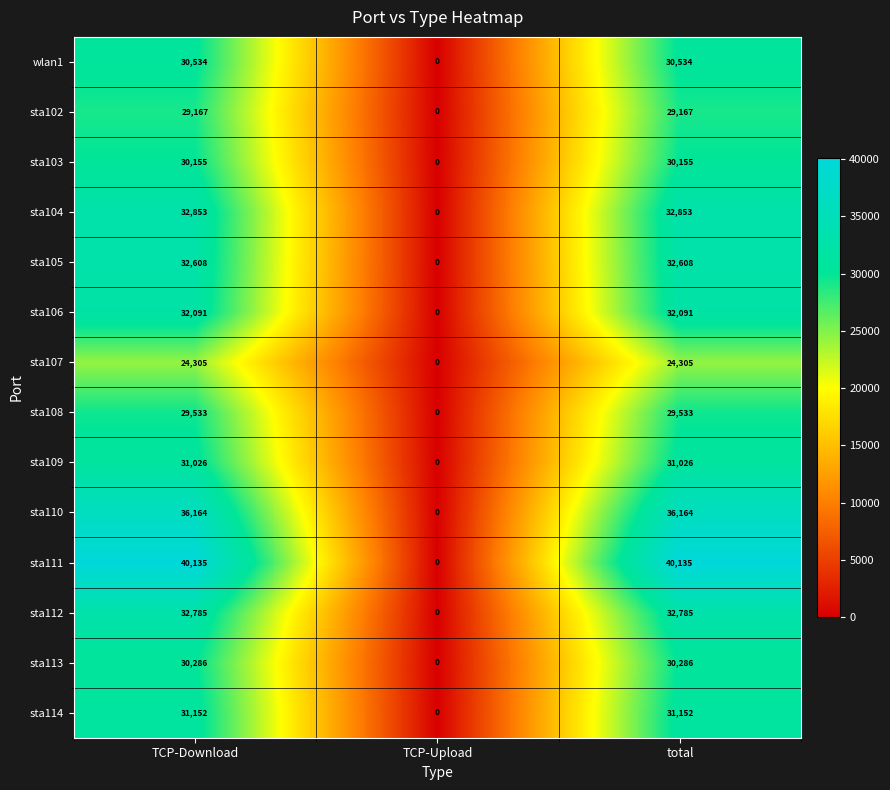

Which series has the largest total across all categories?

sta111